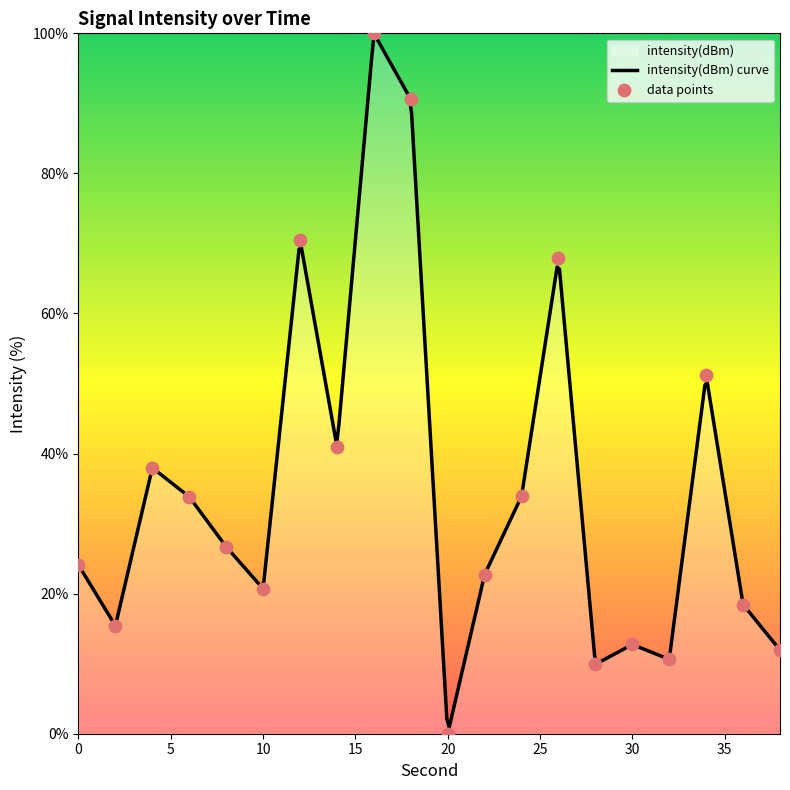

Between 30 and 18, which is larger?

18